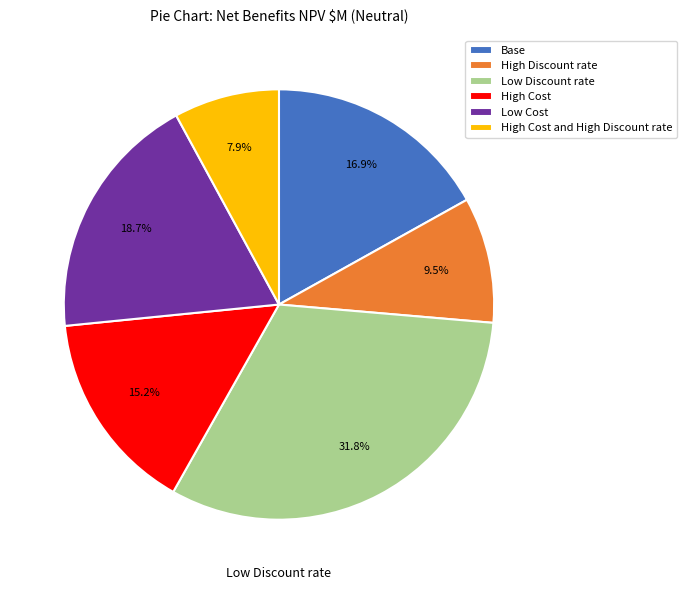

What percentage do High Discount rate and Base together represent?

26.4%